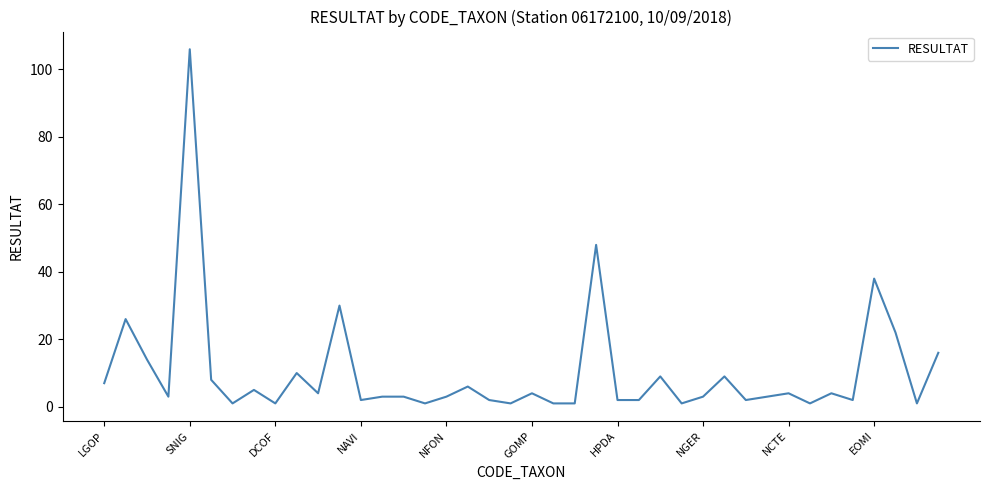

What is the difference between the maximum and minimum values?

105